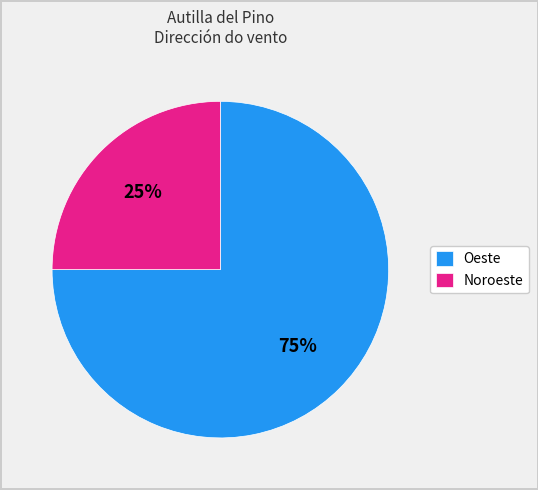

Which has a higher value, Oeste or Noroeste?

Oeste